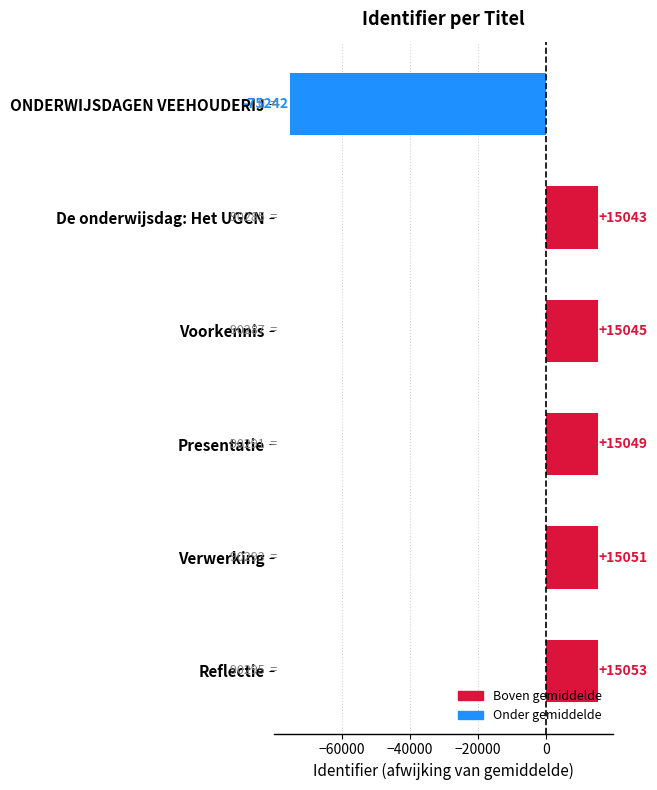

The chart shows a value of -29009.6 at ONDERWIJSDAGEN VEEHOUDERIJ. True or false?

False